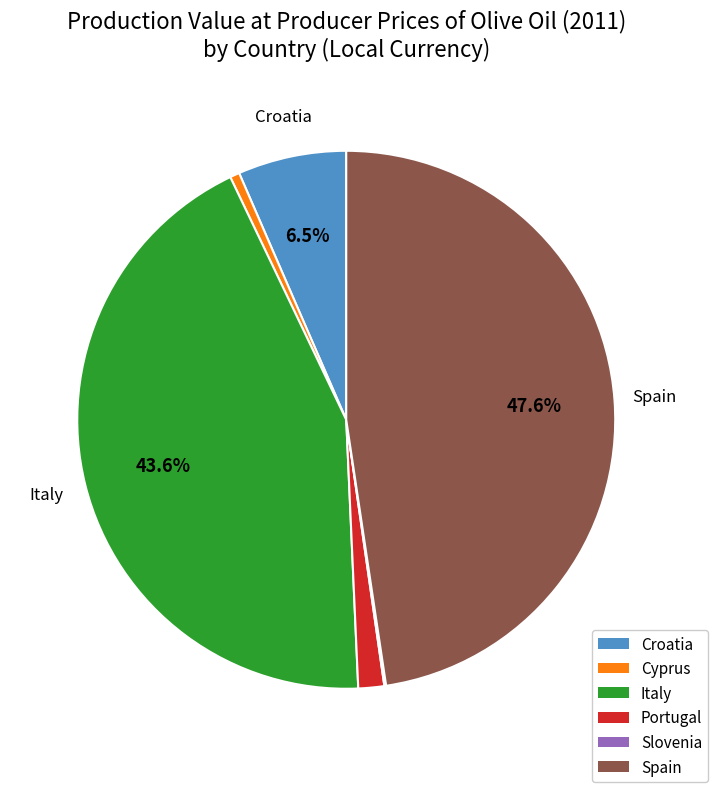

Between Spain and Italy, which is larger?

Spain